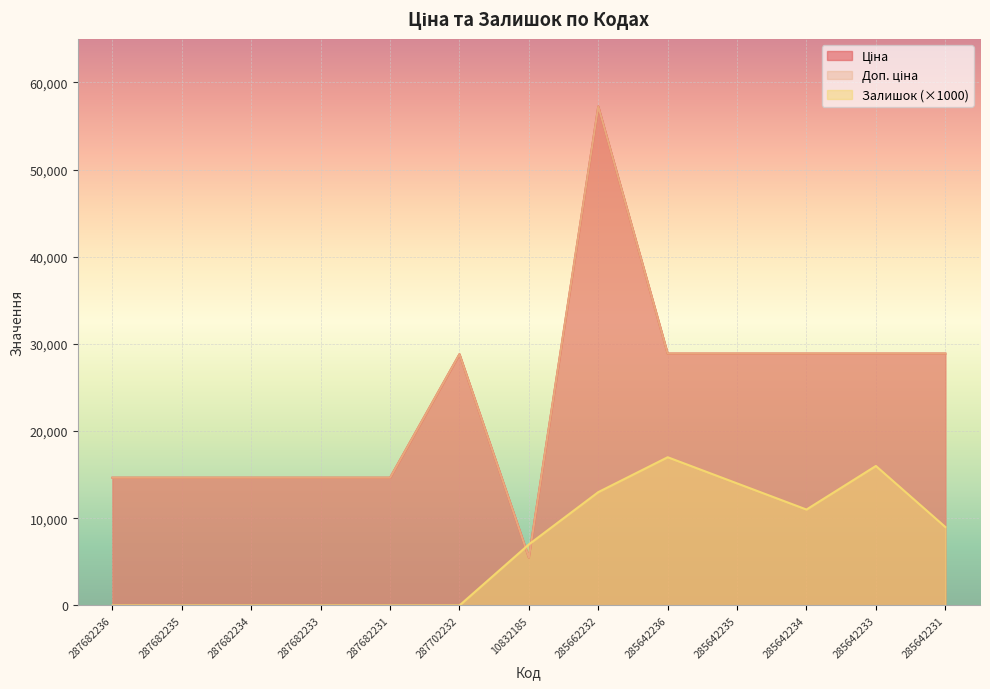

Which series has the largest total across all categories?

Ціна